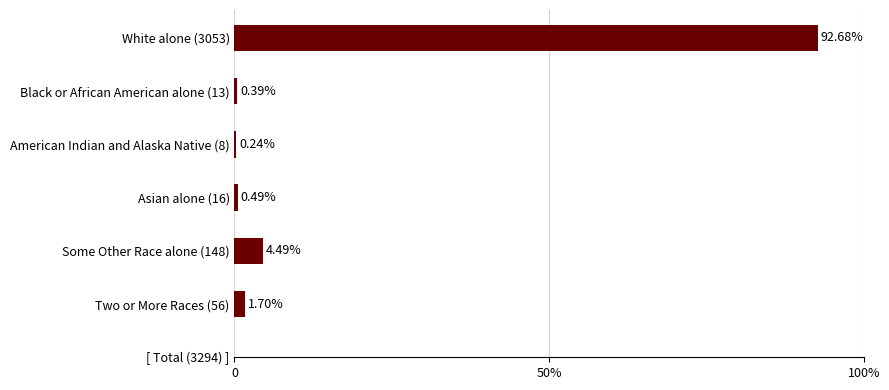

At which category does the chart reach its peak across all series?

White alone